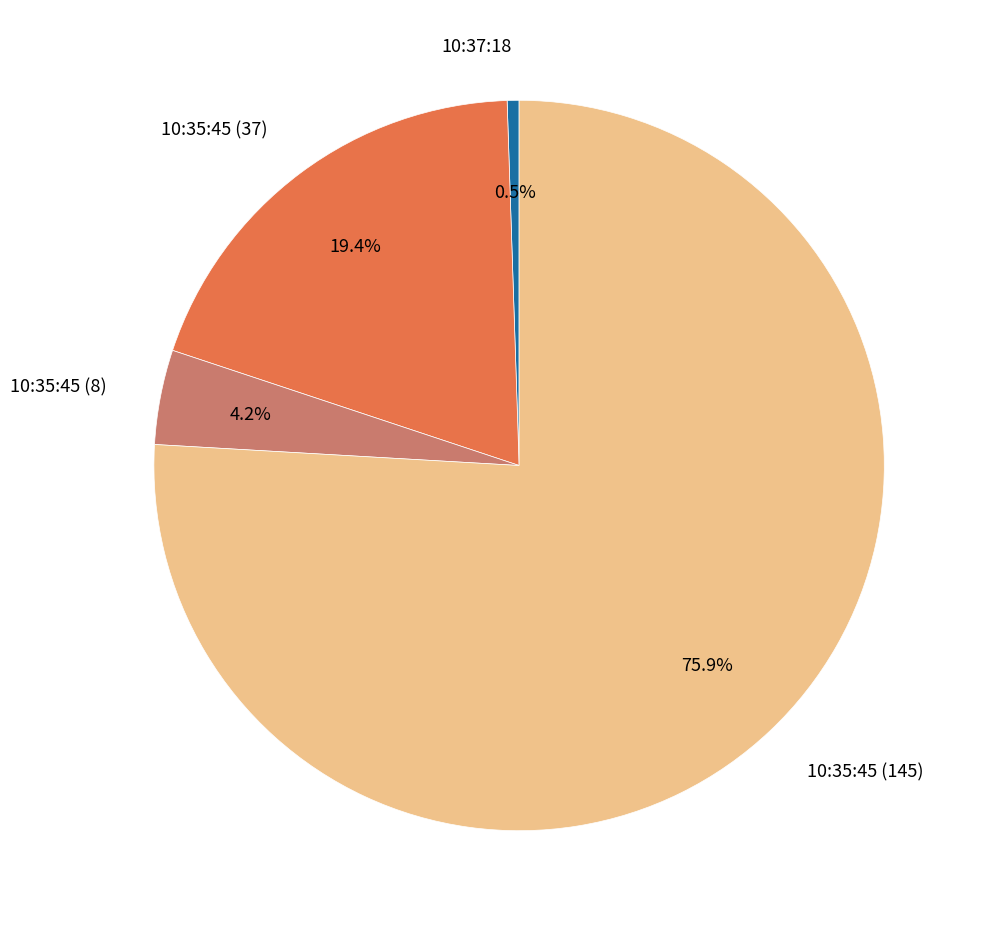

How many slices are in this pie chart?

4